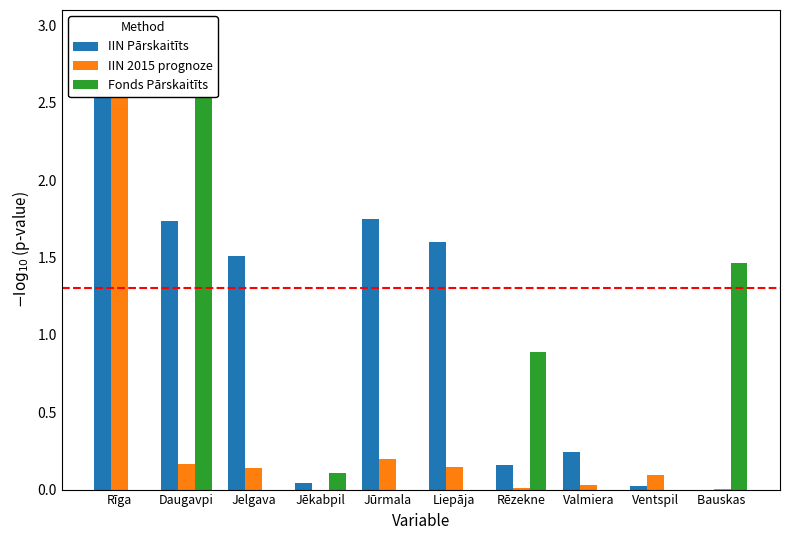

What is the label of the 1st bar from the right?

Bauskas 